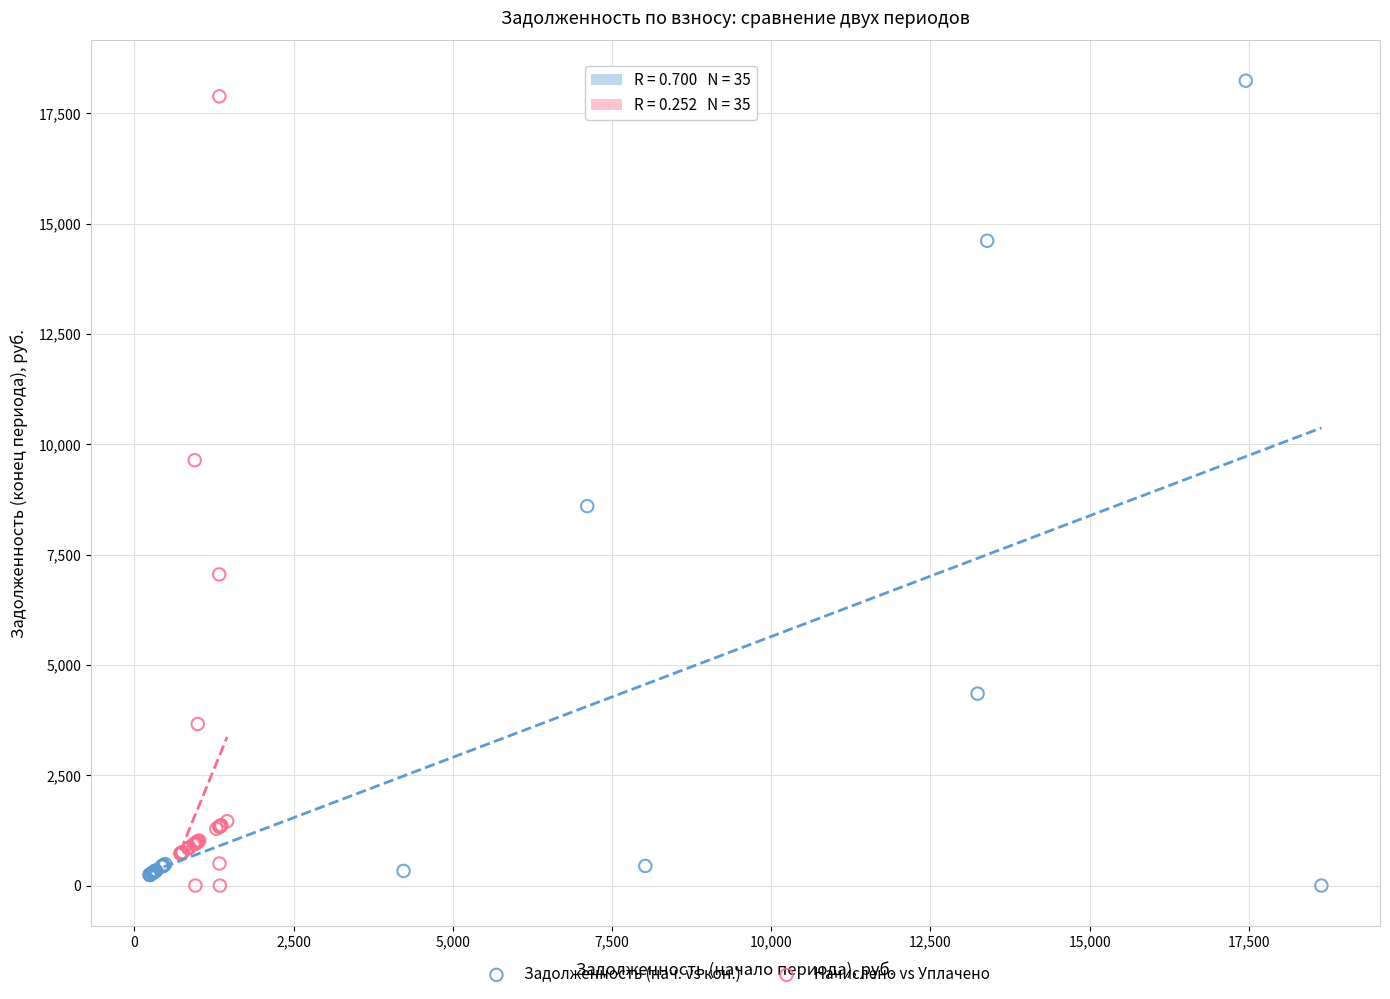

What are all the series names shown in the legend?

Задолженность (нач. vs кон.), Начислено vs Уплачено